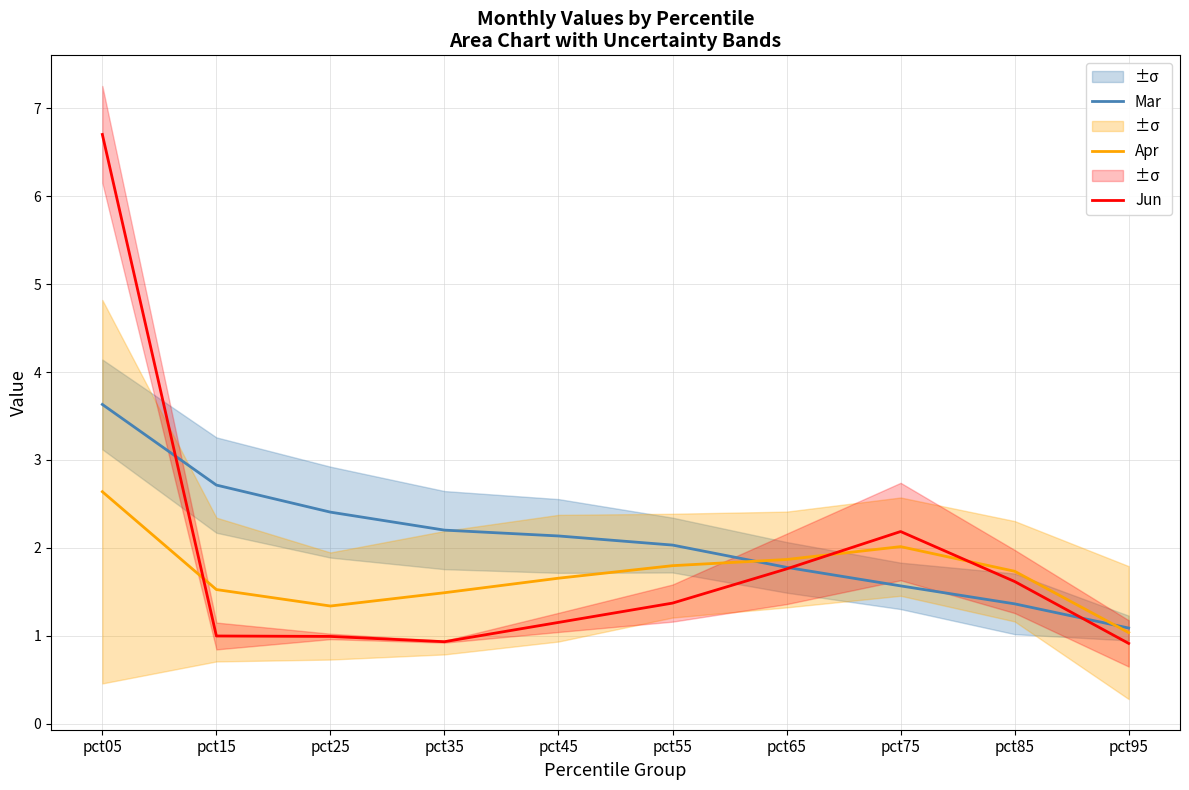

True or false: Apr has a value of 1.8 at pct55.

True